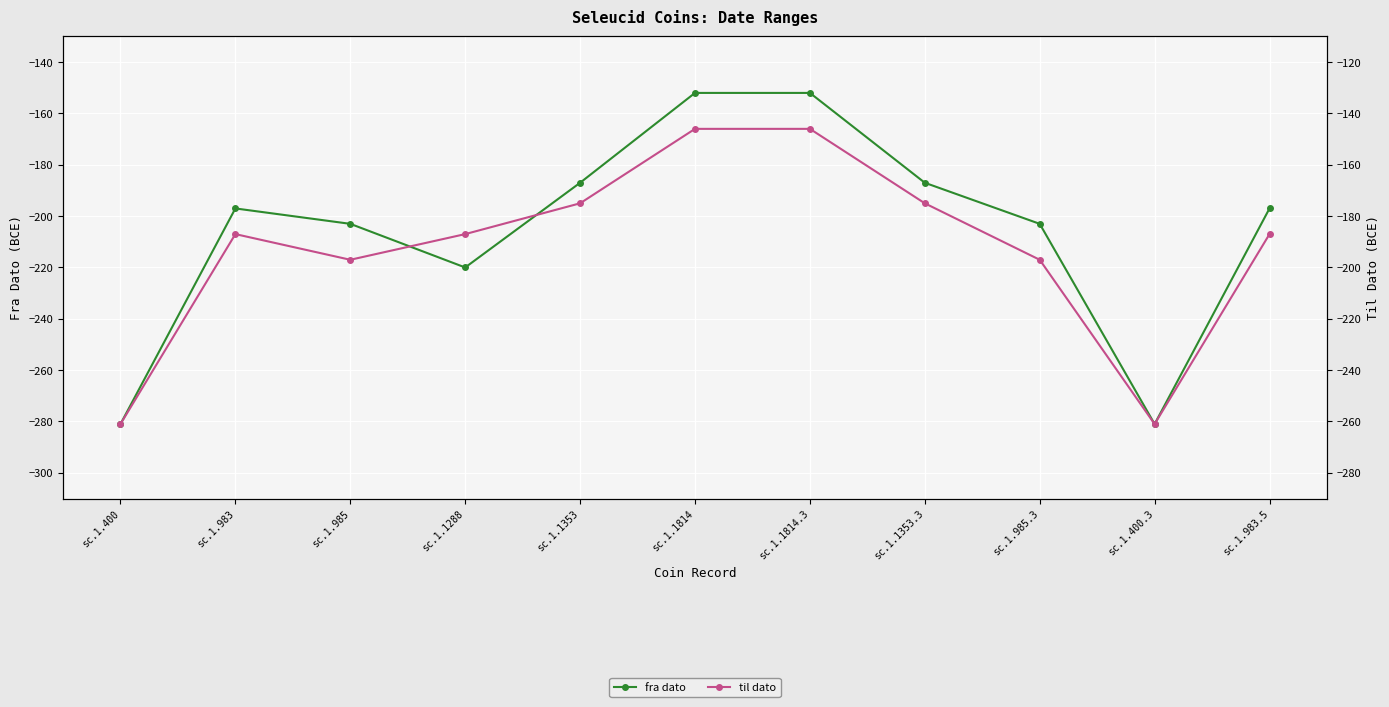

What is the label of the 3rd point from the right?

sc.1.985.3